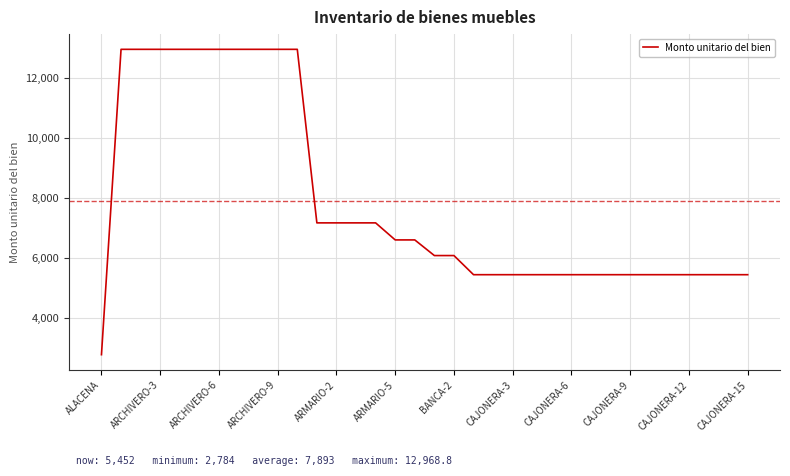

What is the difference between the maximum and minimum values?

10184.8